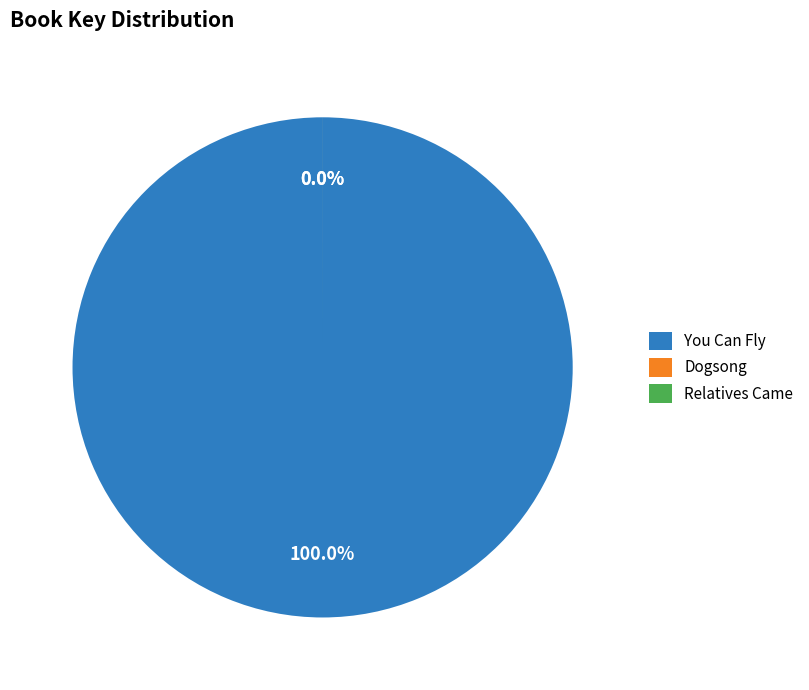

Between Relatives Came and Dogsong, which is larger?

Dogsong